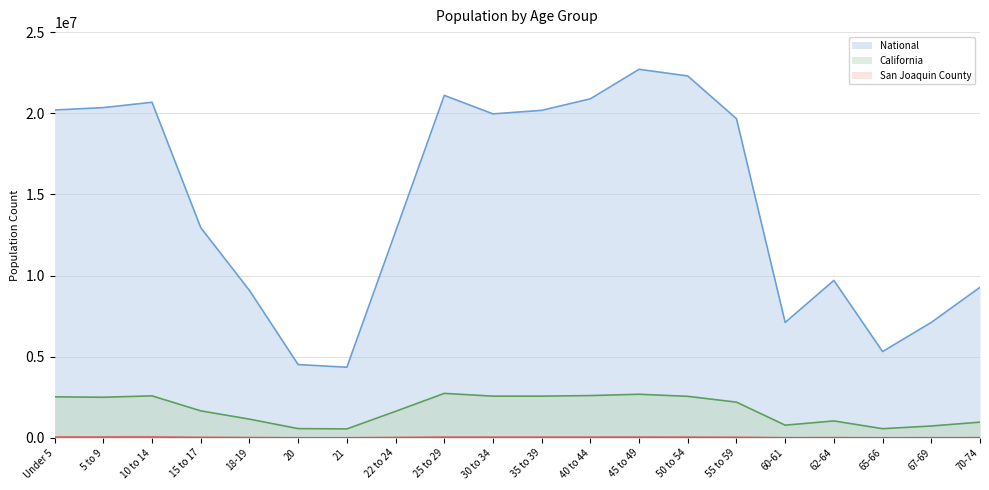

How many lines are shown in the chart?

3